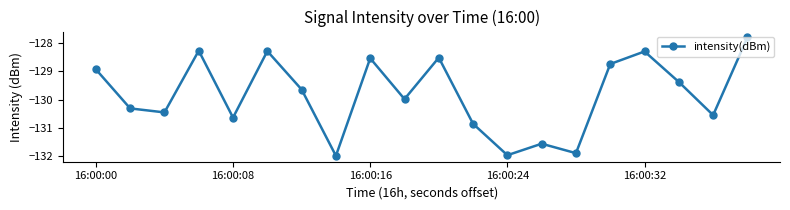

True or false: there are more than 1 points higher than both neighbors.

True